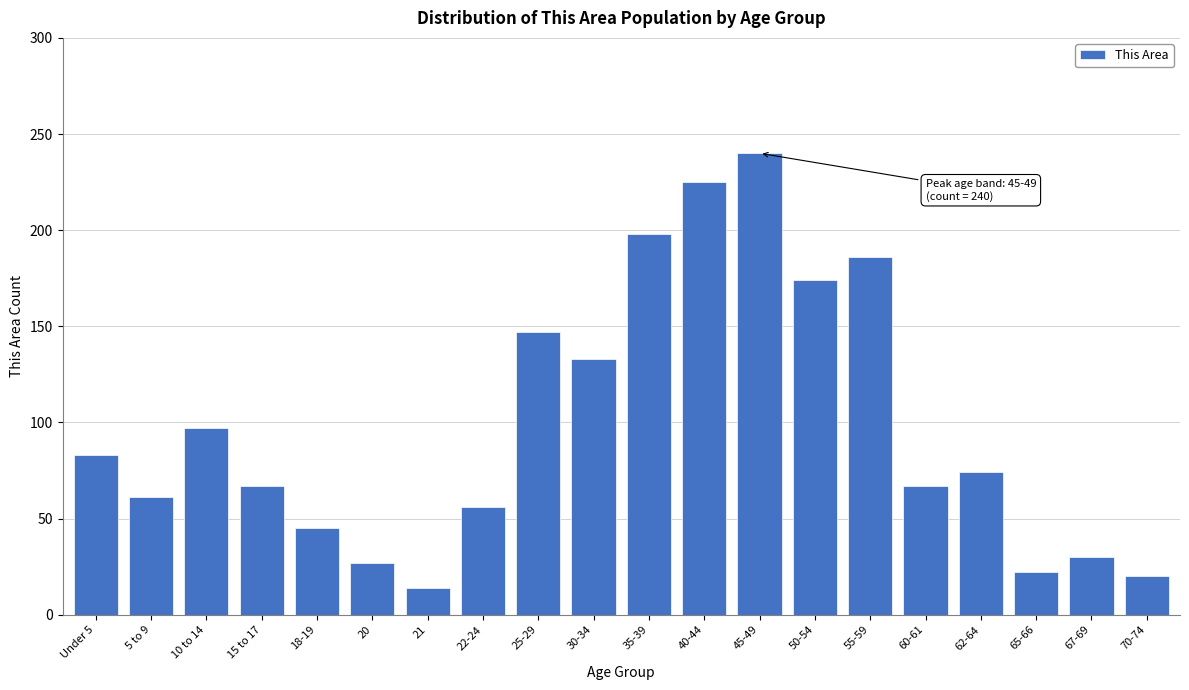

Reading left to right, list all the values displayed in this chart.

83	61	97	67	45	27	14	56	147	133	198	225	240	174	186	67	74	22	30	20